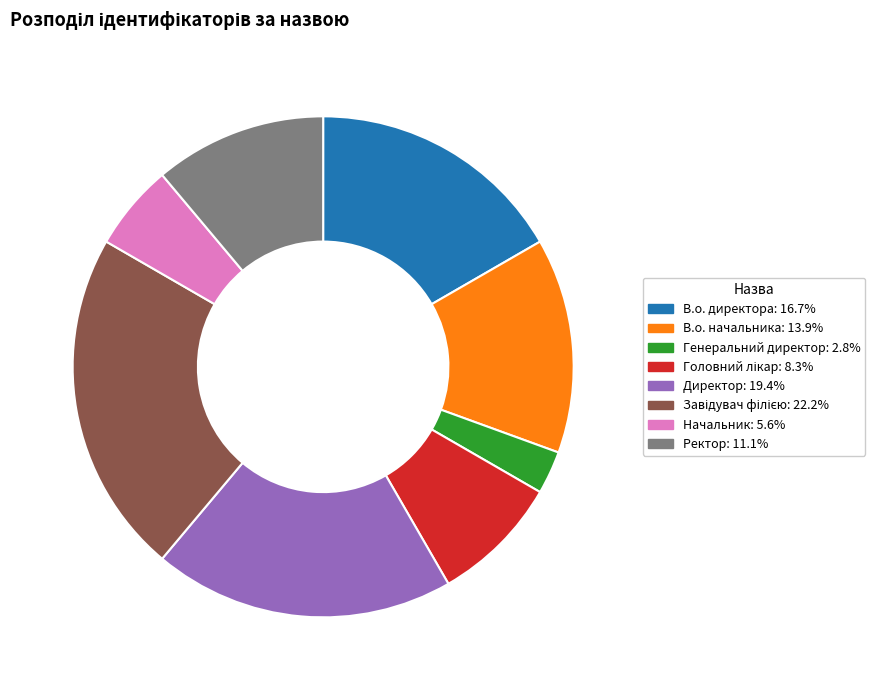

Which has a higher value, В.о. начальника or Генеральний директор?

В.о. начальника